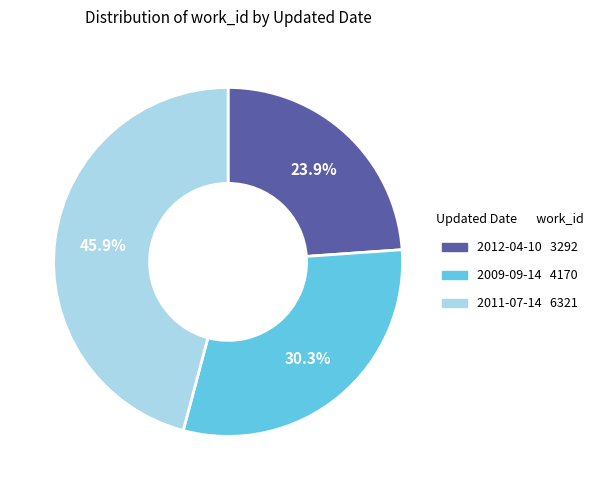

Rank the categories by value from lowest to highest.

2012-04-10, 2009-09-14, 2011-07-14